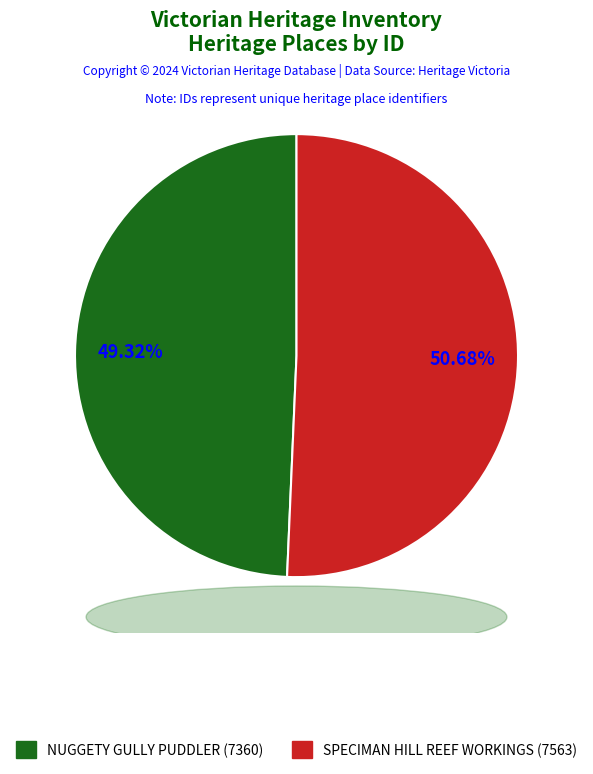

Does SPECIMAN HILL REEF WORKINGS represent more than half of the total?

Yes